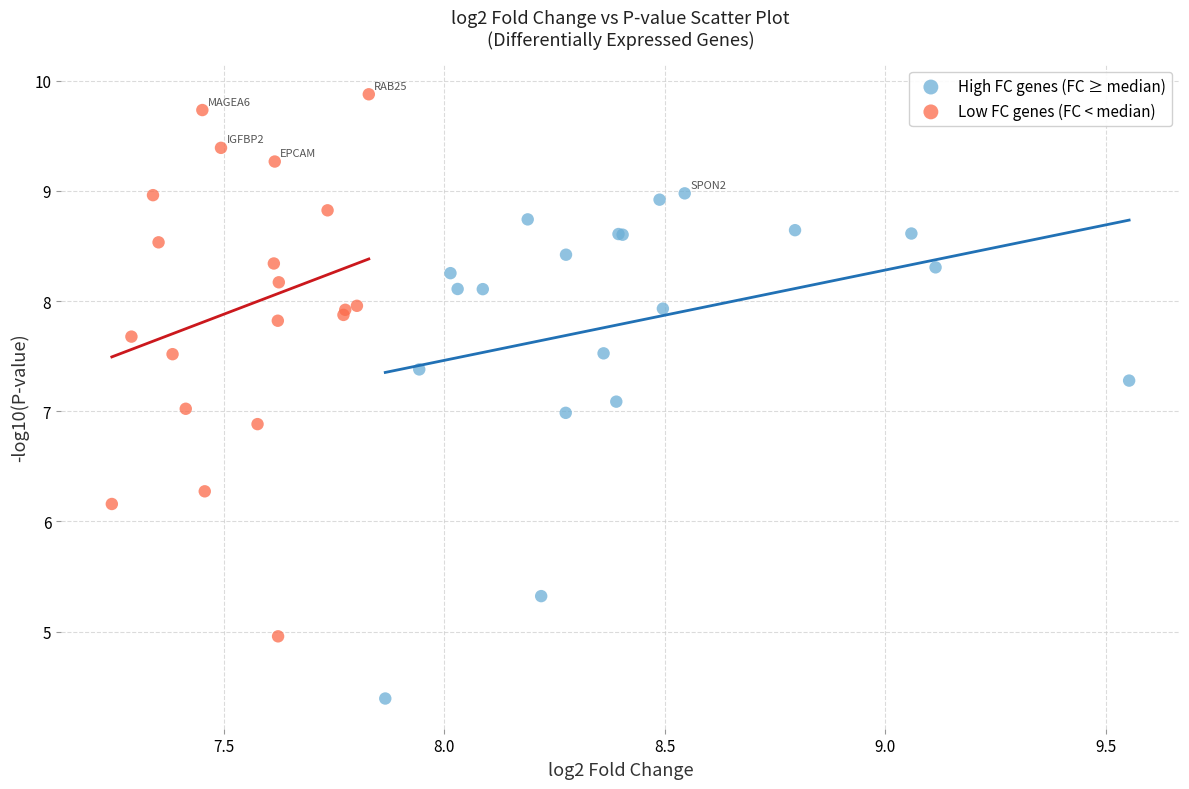

Which series reaches the minimum Y coordinate?

High FC genes (FC ≥ median)